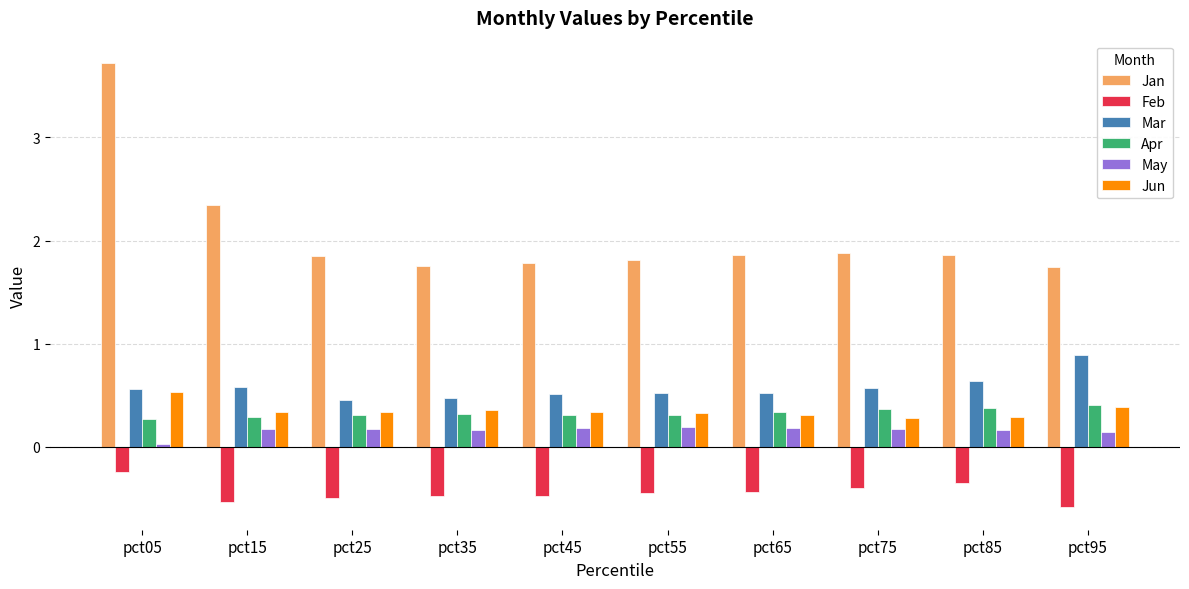

Is the value of Jan at pct95 greater than the value of Jun at pct85?

Yes